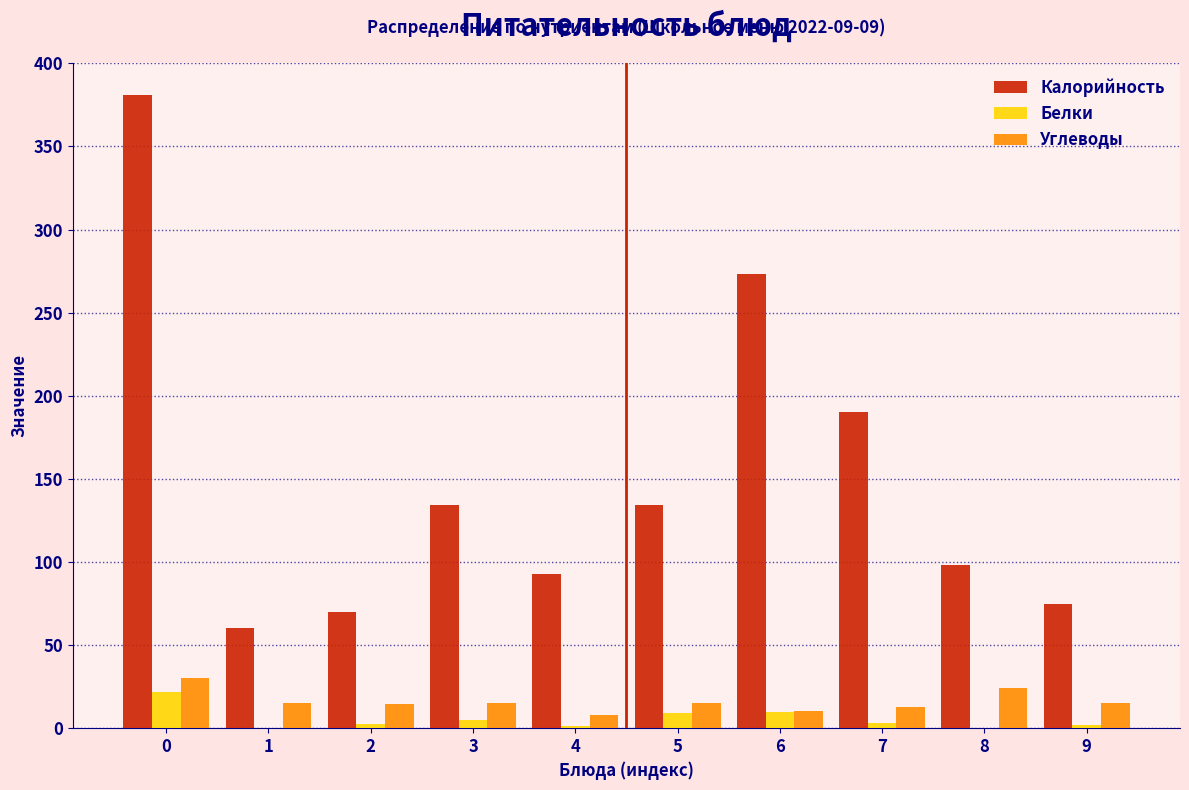

What is the sum of all Углеводы values?

160.2